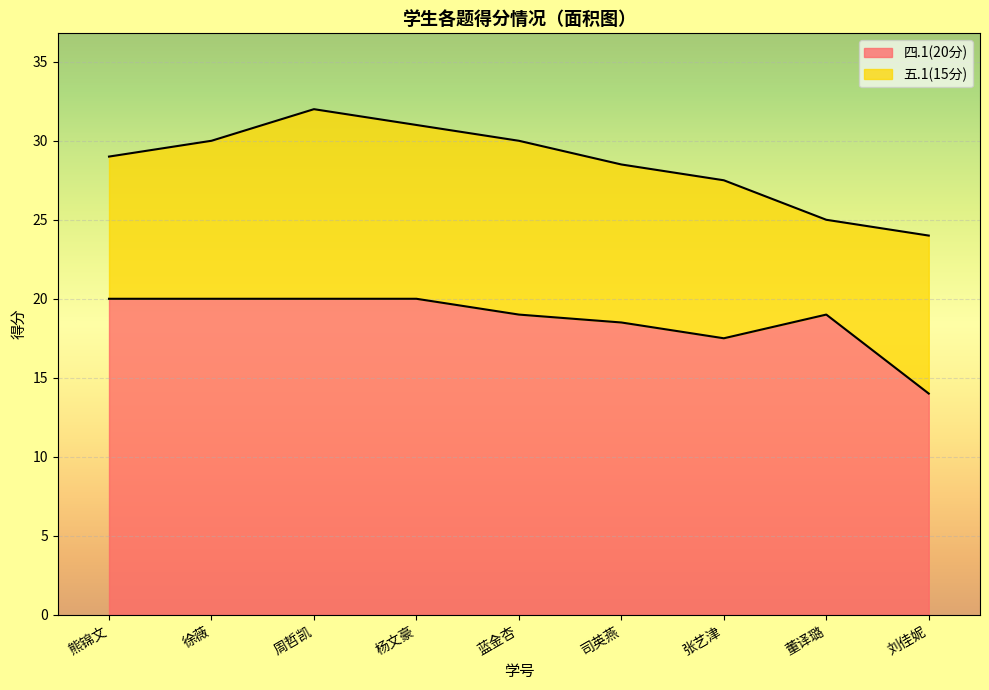

Is it true that 四.1(20分) equals 26.7 at 徐薇?

False